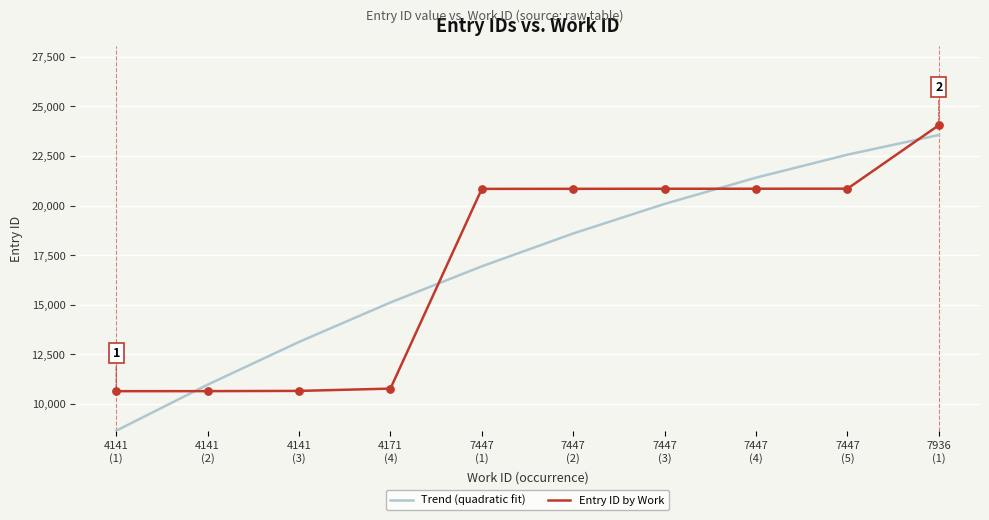

At how many categories does at least one series exceed 19434?

6